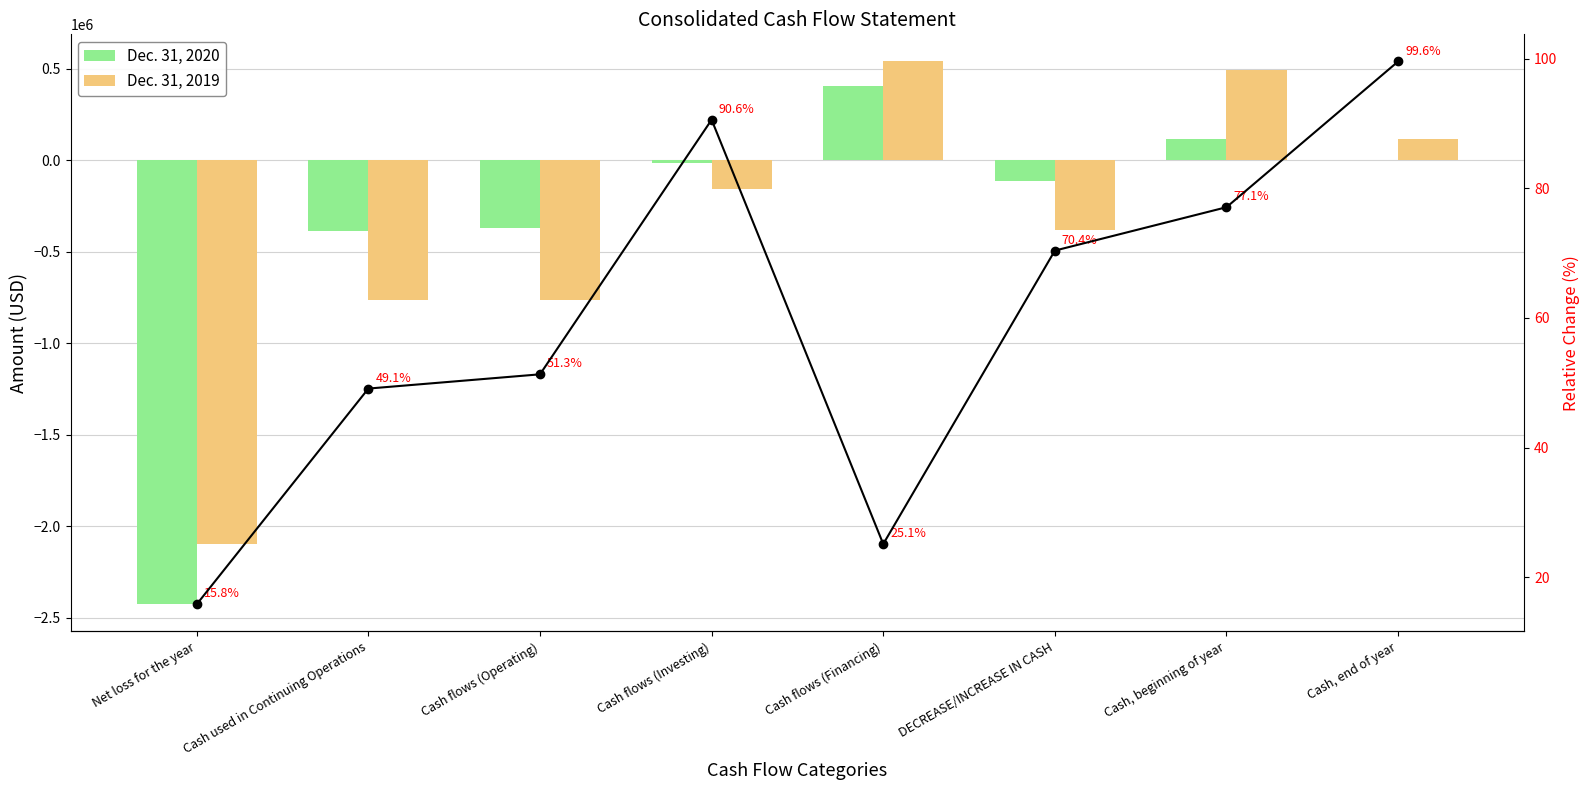

What is the total value across all series at Cash used in Continuing Operations?

-1148393